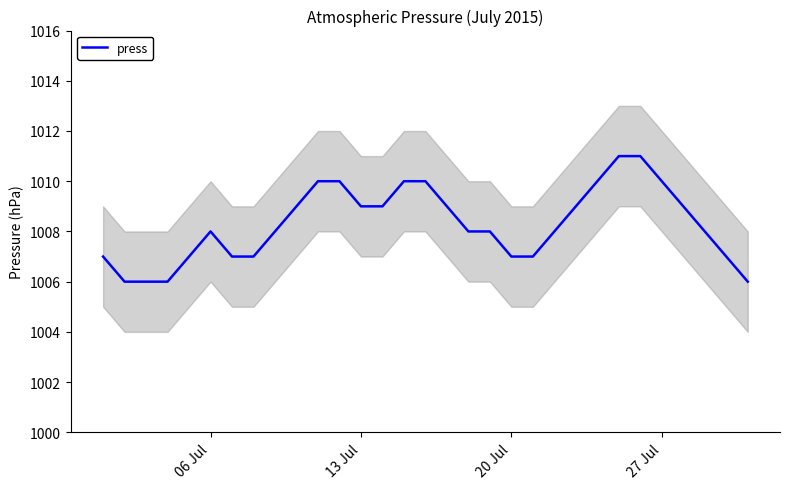

What is the maximum value for press?

1011